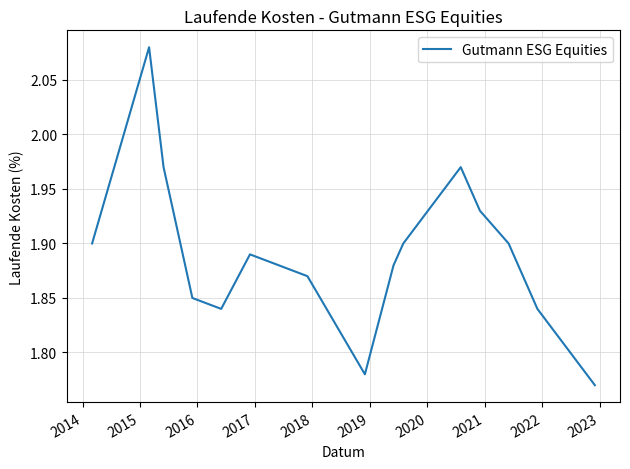

What is the difference between the maximum and minimum values?

0.3